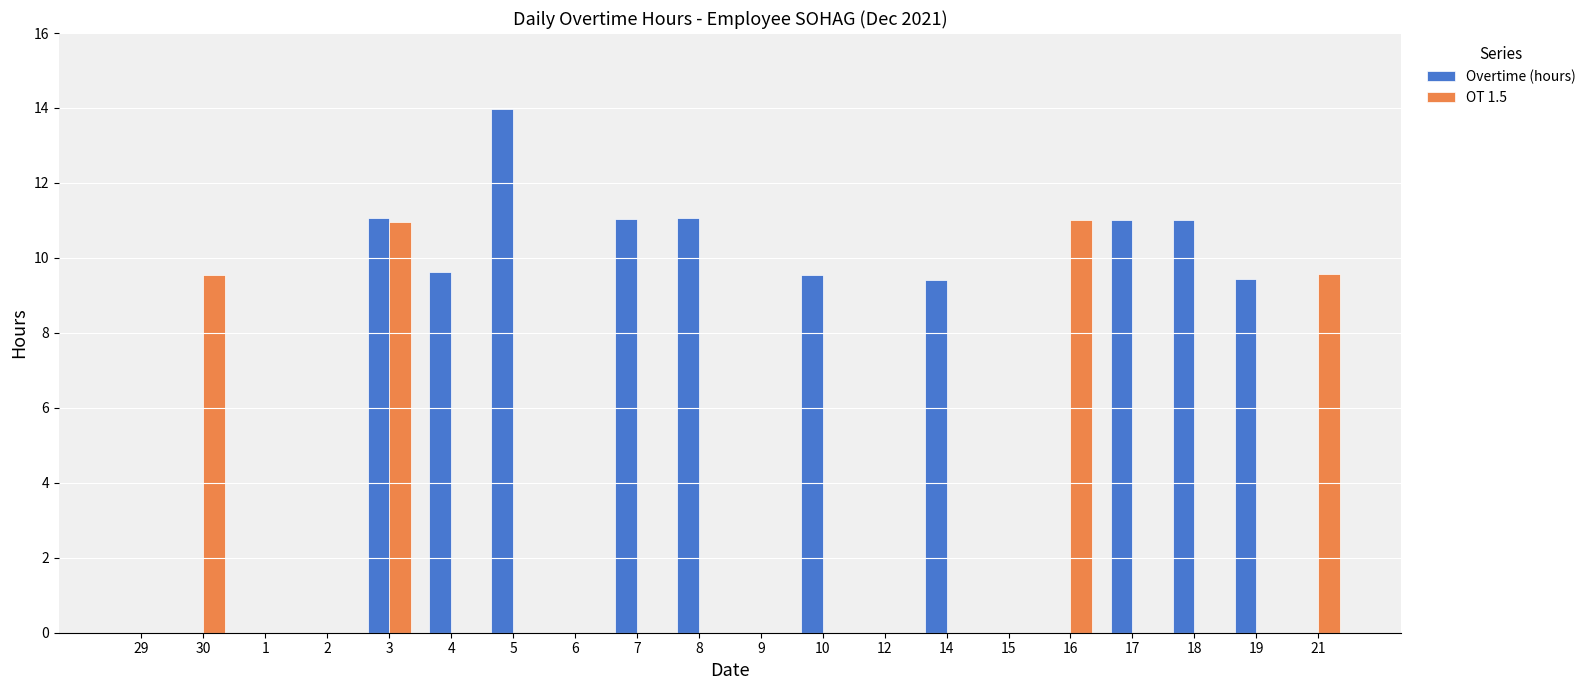

The Overtime (hours) series shows 0.0 at 1. True or false?

True